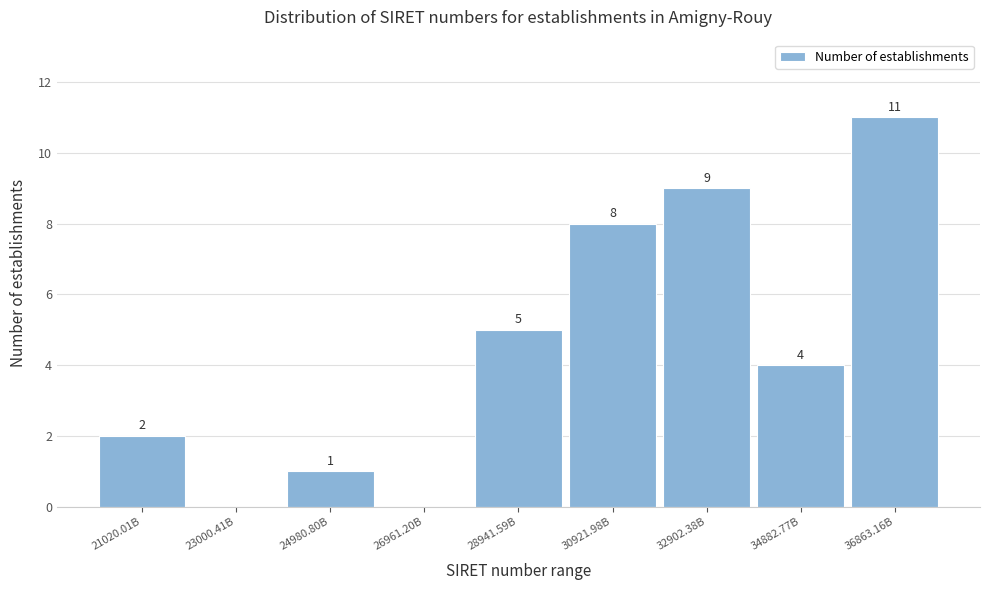

Reading left to right, list all the values displayed in this chart.

21020.01B=2	23000.41B=0	24980.80B=1	26961.20B=0	28941.59B=5	30921.98B=8	32902.38B=9	34882.77B=4	36863.16B=11